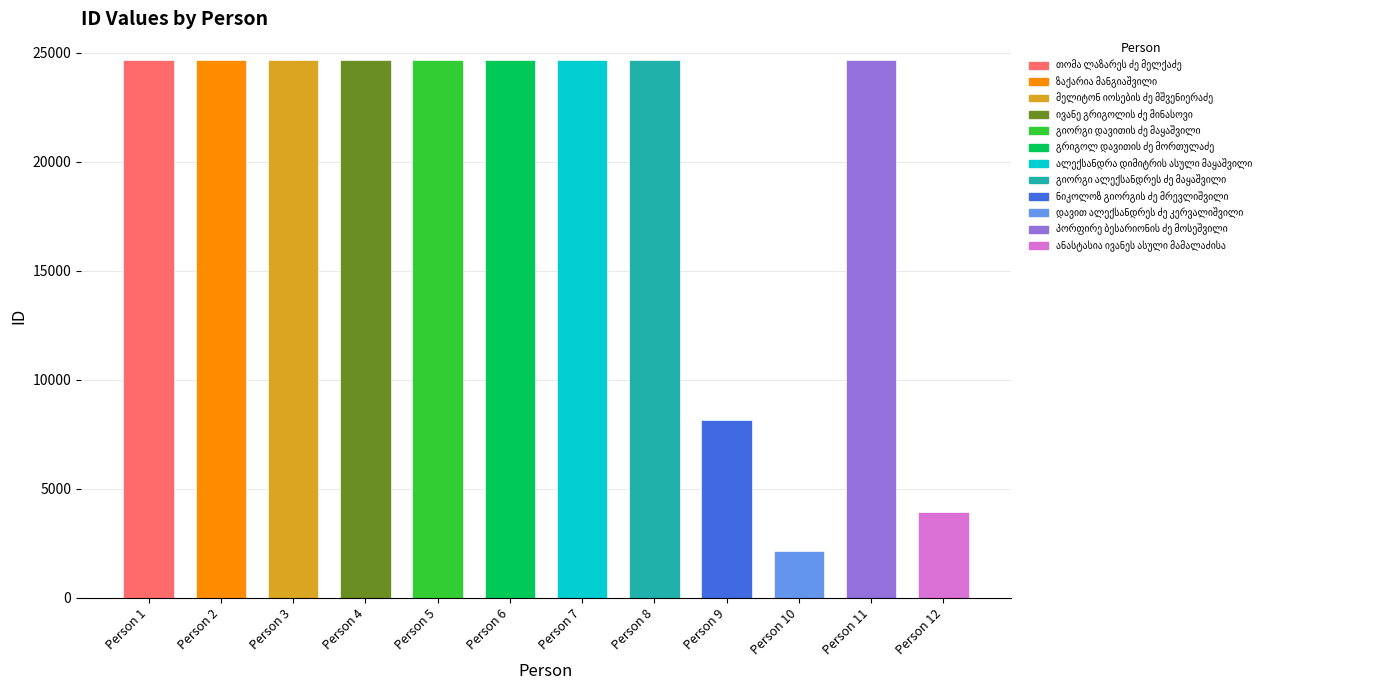

What is the value of the 5th bar from the left?

24642